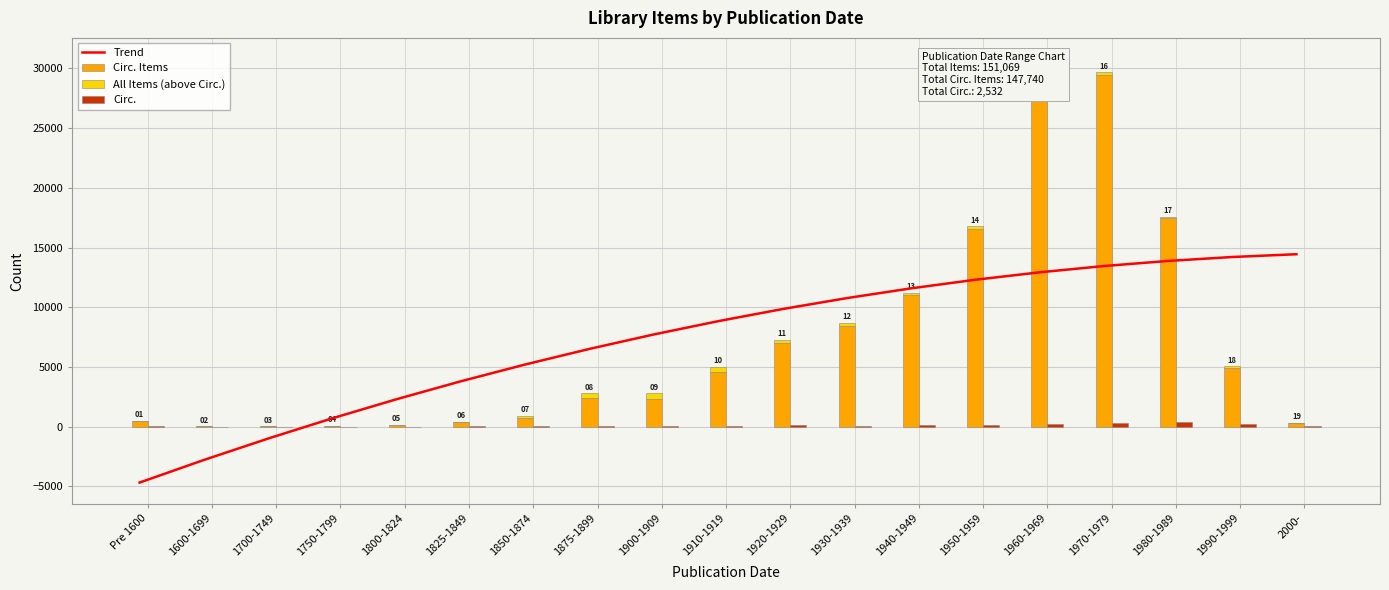

What is the label of the 5th bar from the right?

1960-1969